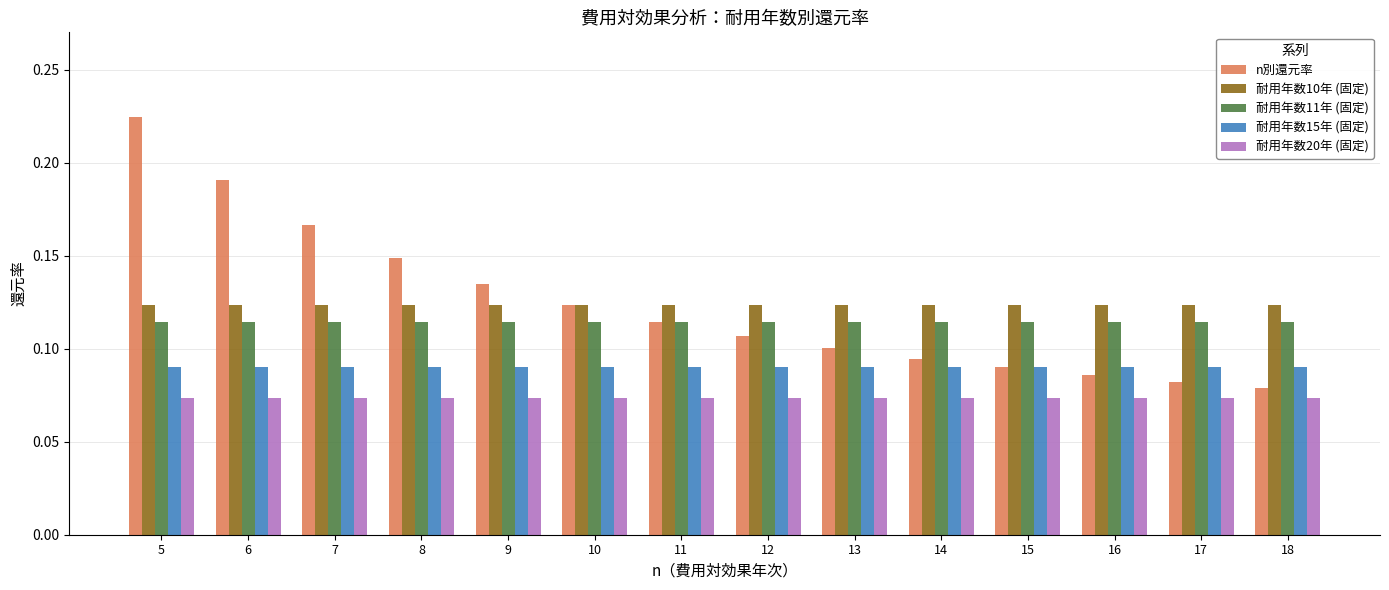

What is the sum of the n別還元率 values at 9 and 8?

0.3